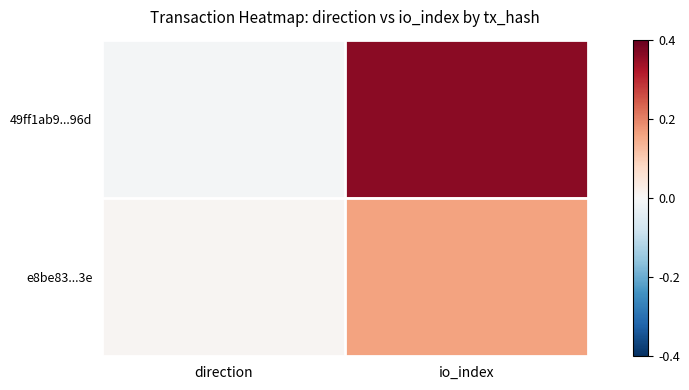

What is the minimum value shown in the chart?

-1